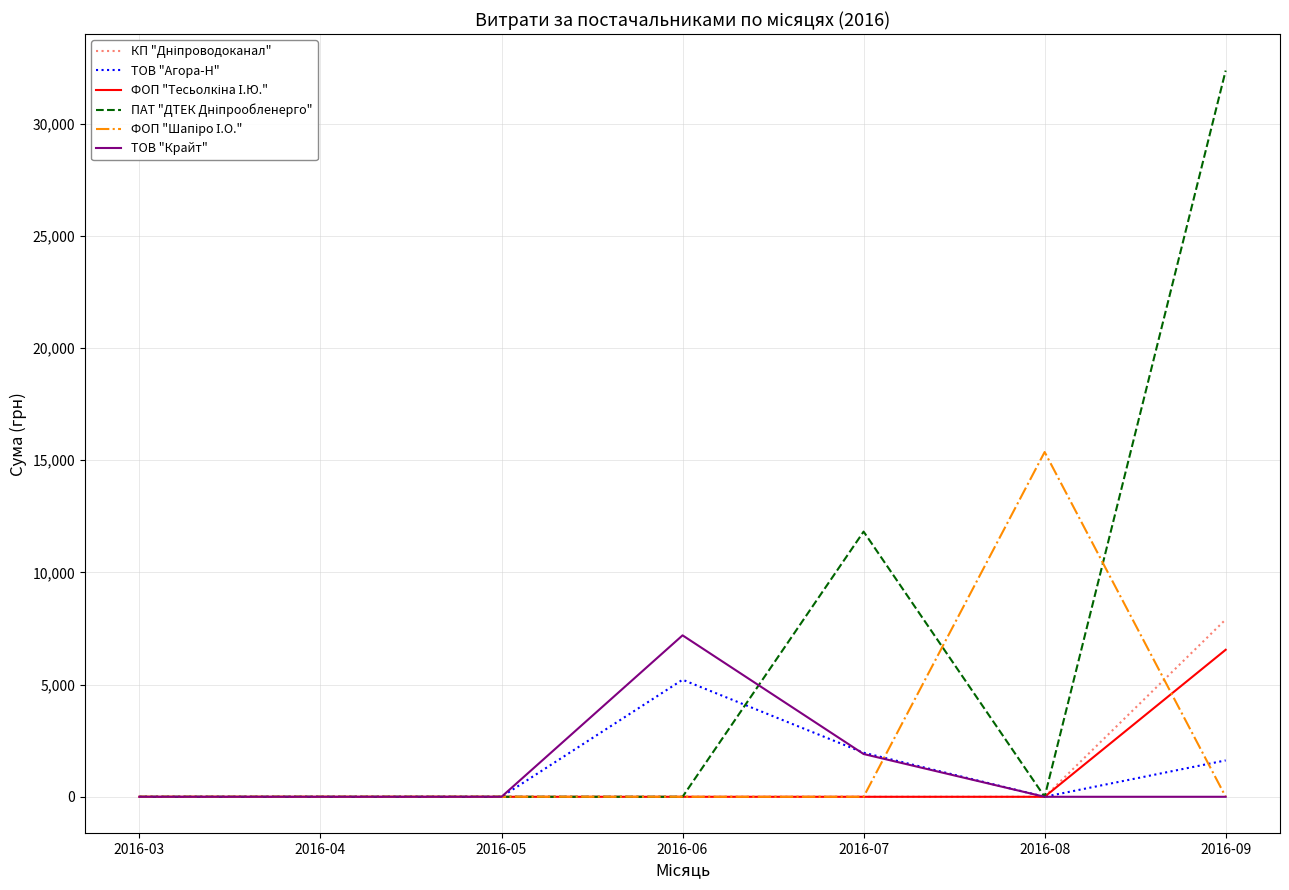

What is the greatest value displayed?

32367.2